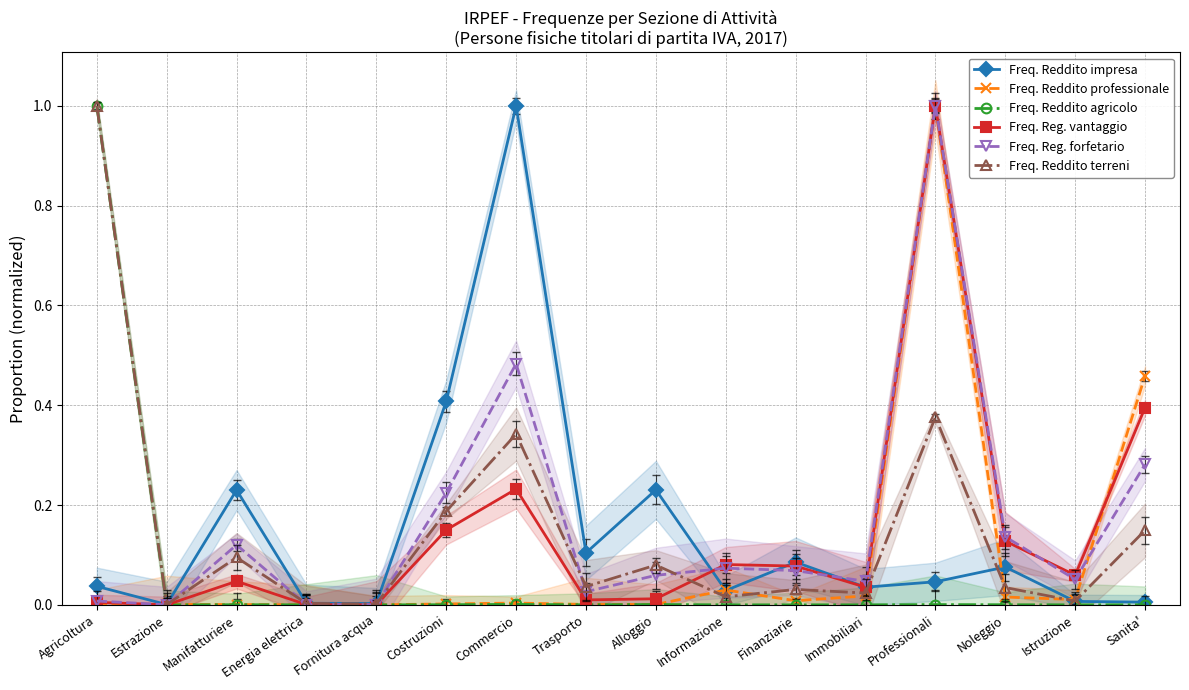

After their last crossing, which series has the higher values: Freq. Reddito professionale or Freq. Reddito terreni?

Freq. Reddito professionale